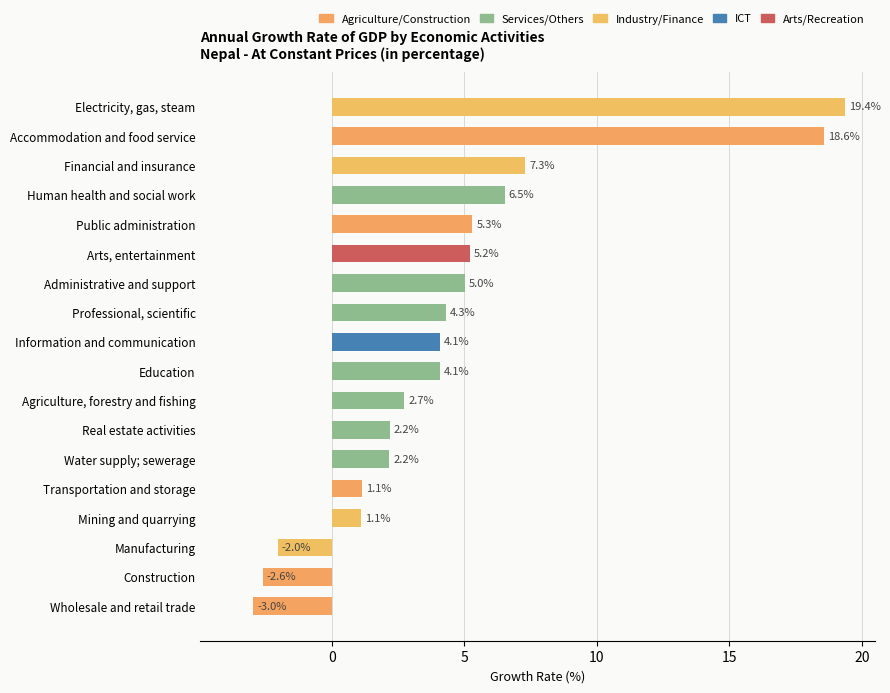

What is the ratio of the value at Human health and social work to the value at Real estate activities?

3.0